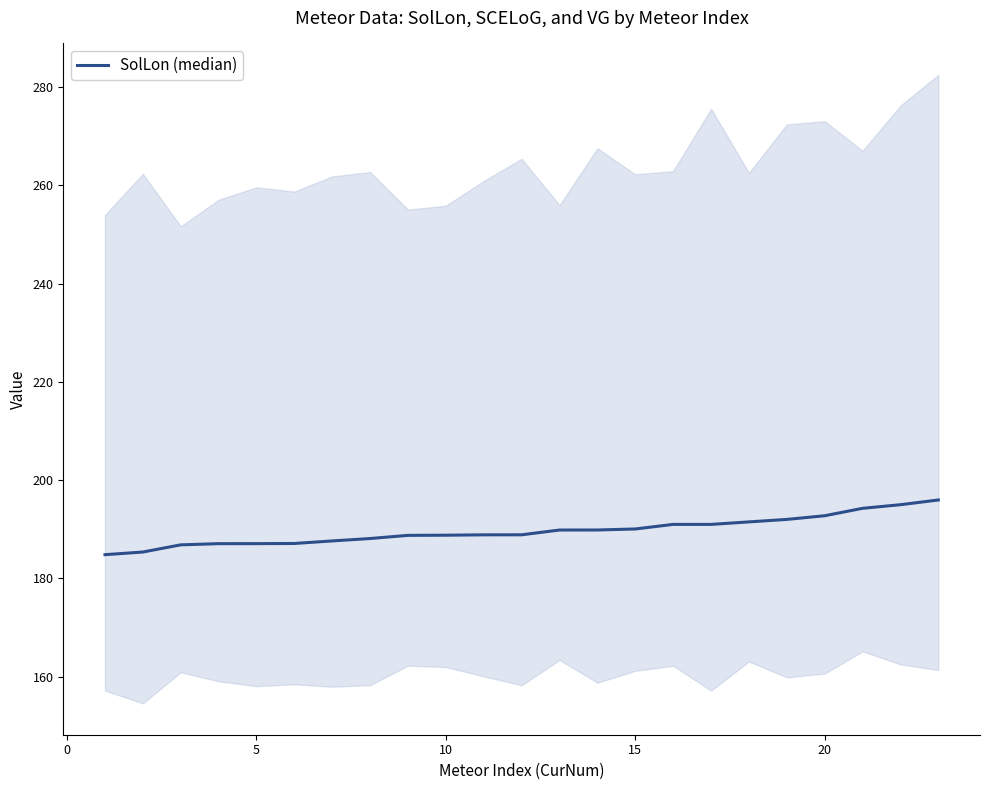

How many series are shown in this chart?

1